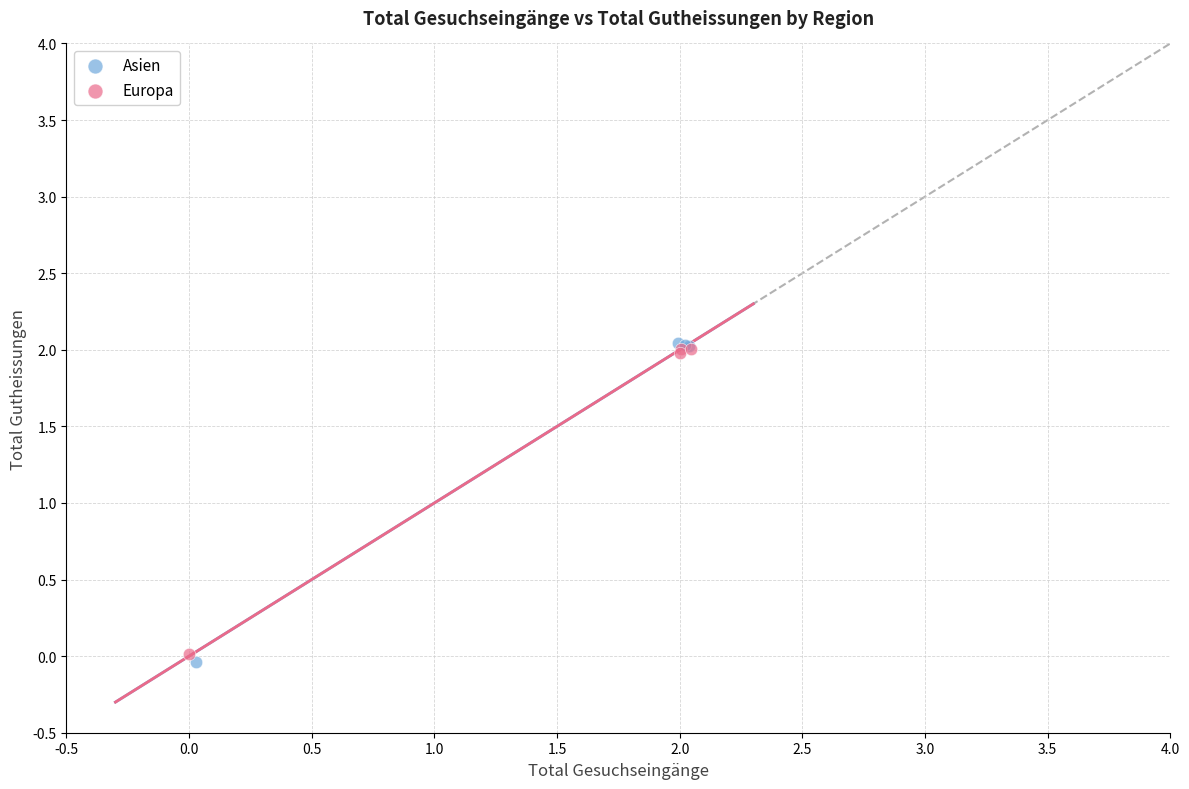

Which series has the largest Y range (max minus min)?

Asien